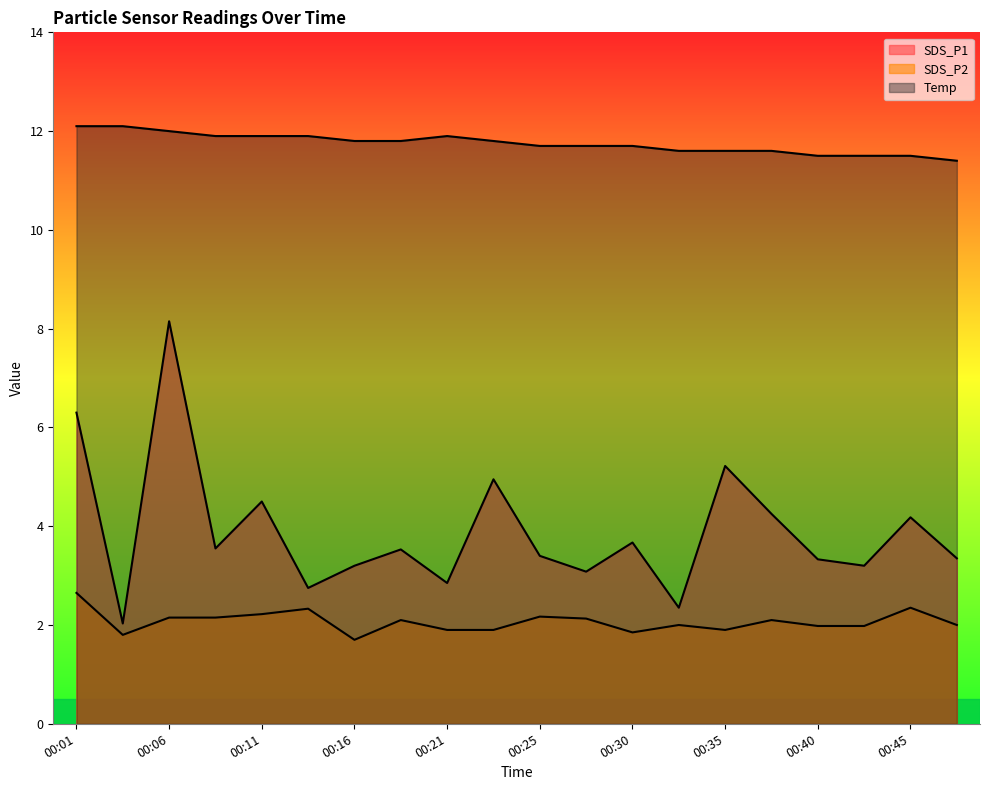

True or false: SDS_P1 has more than 2 points higher than both neighbors.

True